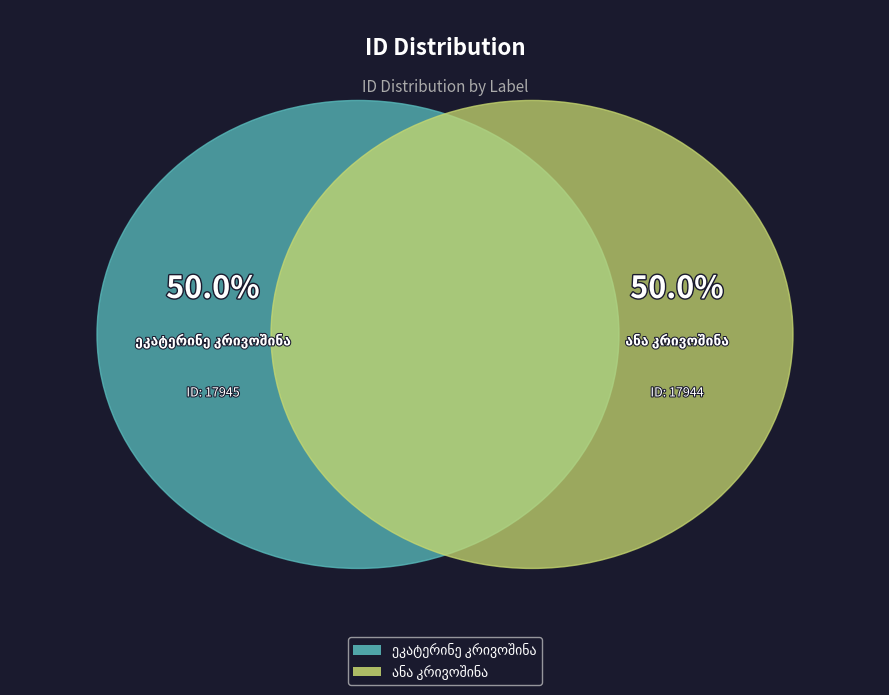

Do ანა კრივოშინა and ეკატერინე კრივოშინა together represent more than half of the pie?

Yes